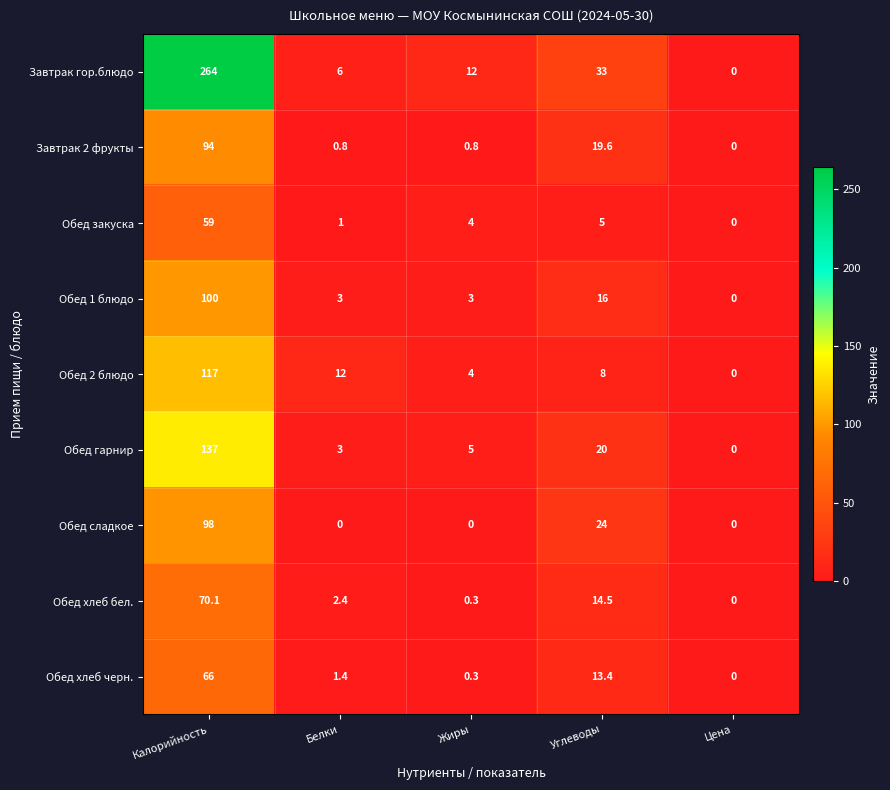

Is the value of Обед хлеб бел. at Углеводы greater than the value of Обед хлеб черн. at Жиры?

Yes